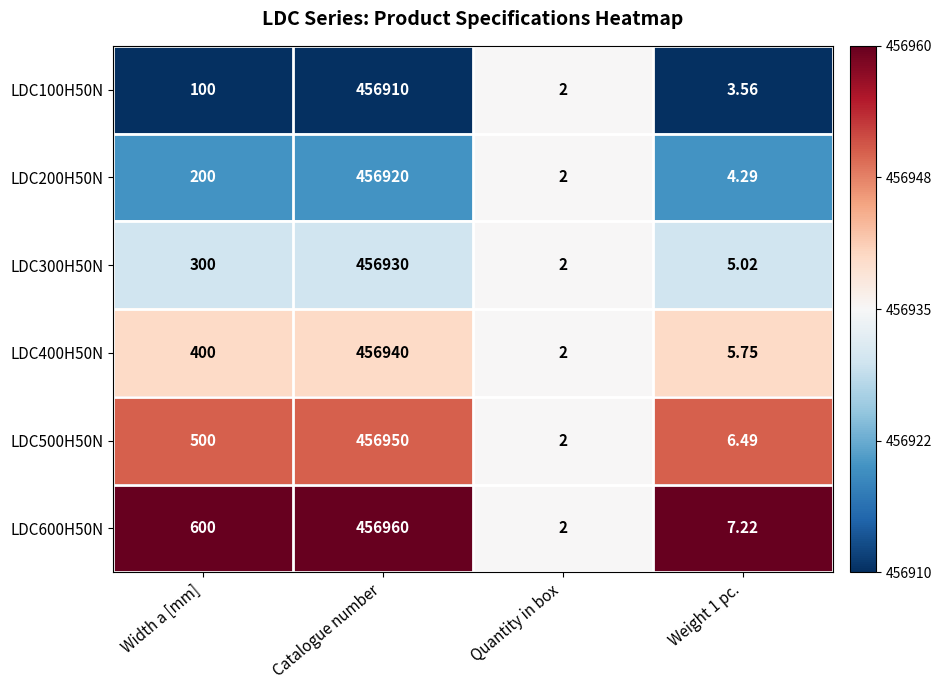

Where is LDC200H50N nearest to the value 228461?

Width a [mm]